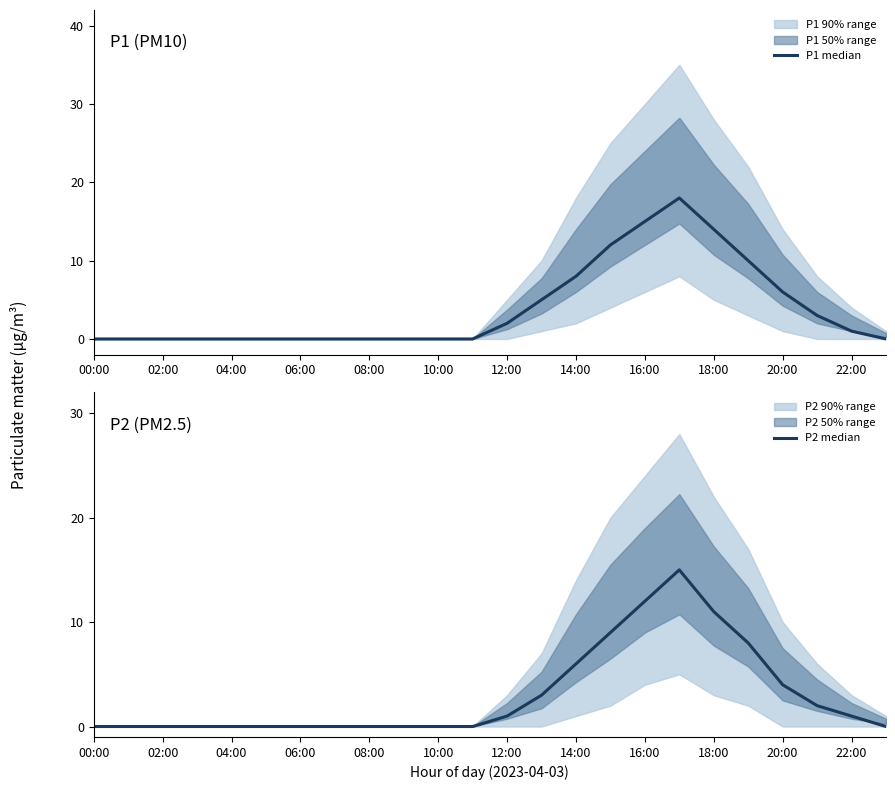

Is the value of P1 median at 14:00 greater than the value of P2 median at 04:00?

Yes